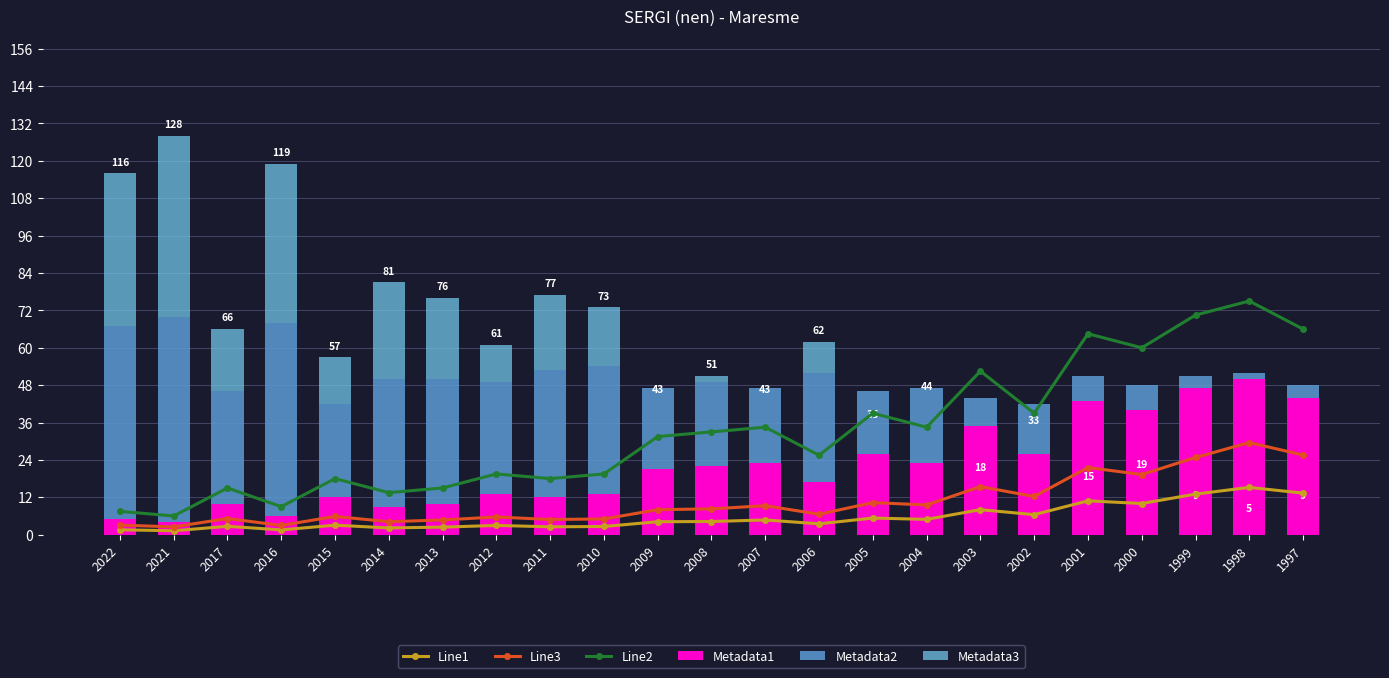

The Metadata2 series shows 36.0 at 2012. True or false?

True